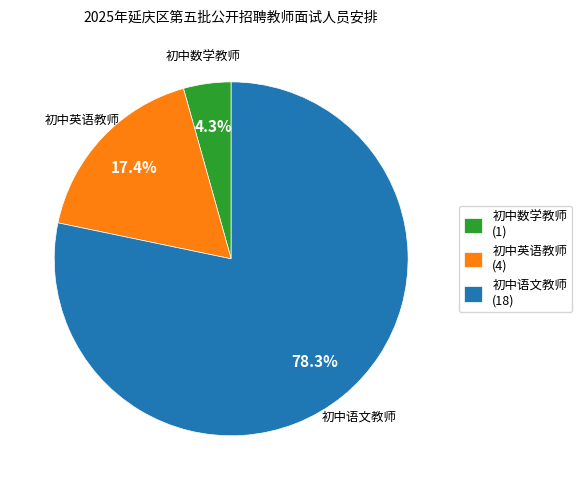

Which category has the smallest portion of the pie?

初中数学教师